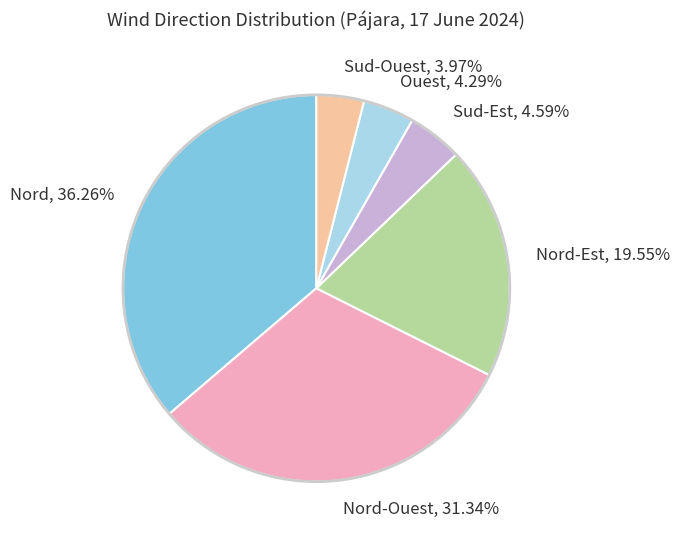

Which category has the biggest portion of the pie?

Nord, 36.26%